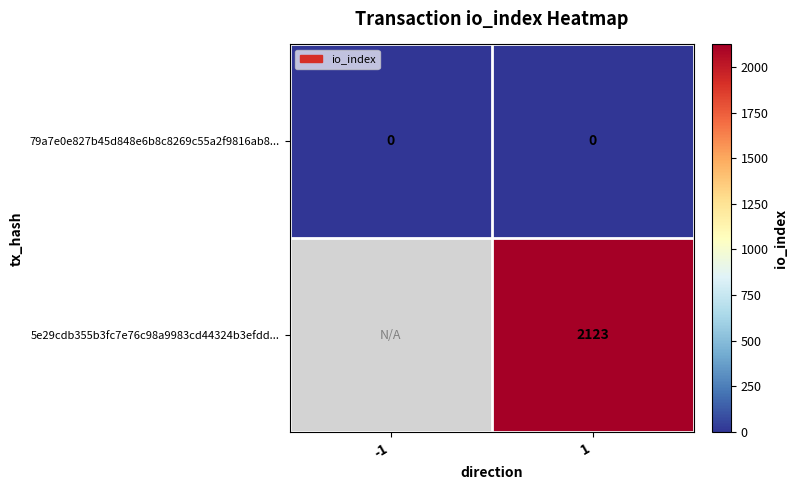

Rank the series at 1 from highest to lowest value.

5e29cdb355b3fc7e76c98a9983cd44324b3efdd..., 79a7e0e827b45d848e6b8c8269c55a2f9816ab8...